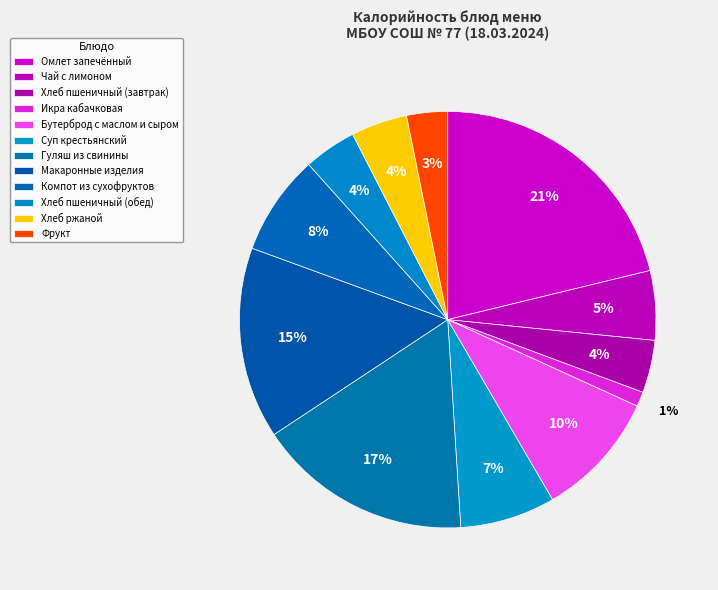

How many slices are in this pie chart?

12